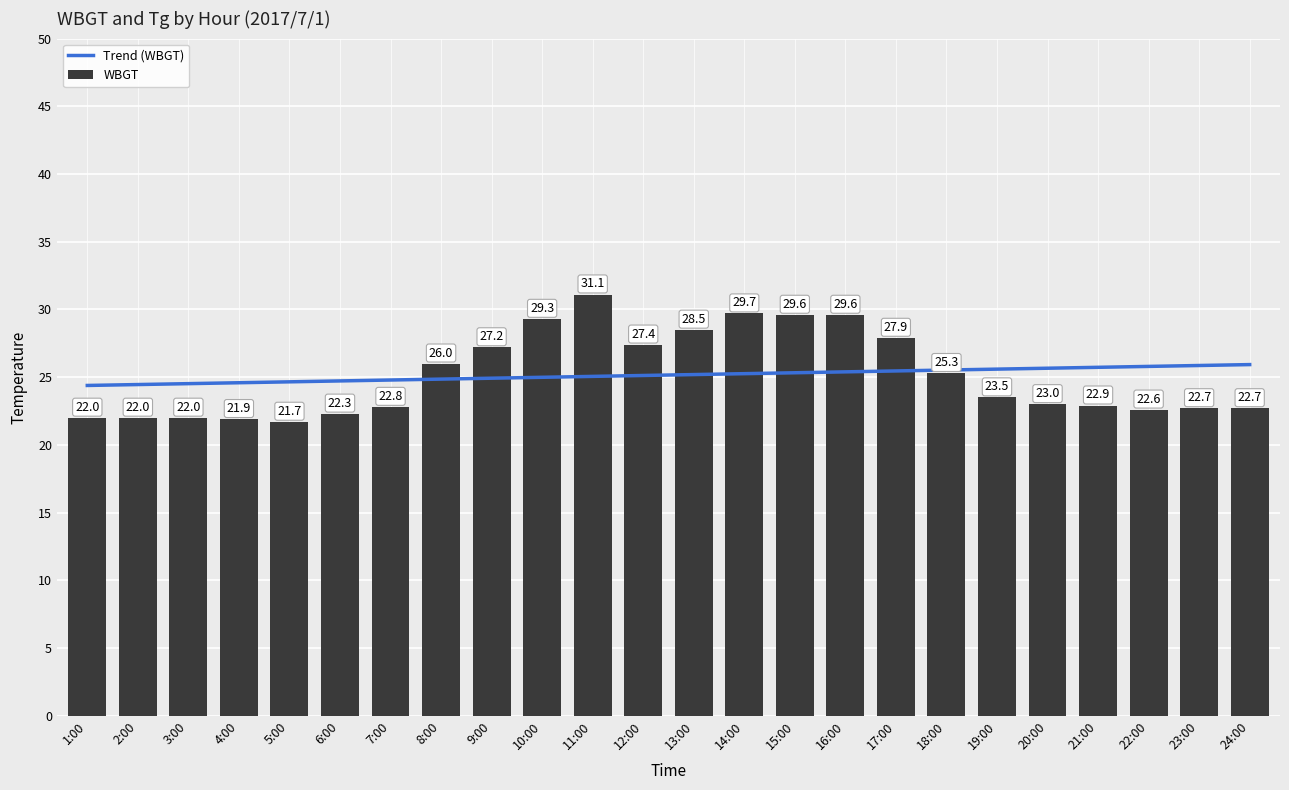

Reading left to right, transcribe all the data shown in this chart.

22.0	22.0	22.0	21.9	21.7	22.3	22.8	26.0	27.2	29.3	31.1	27.4	28.5	29.7	29.6	29.6	27.9	25.3	23.5	23.0	22.9	22.6	22.7	22.7